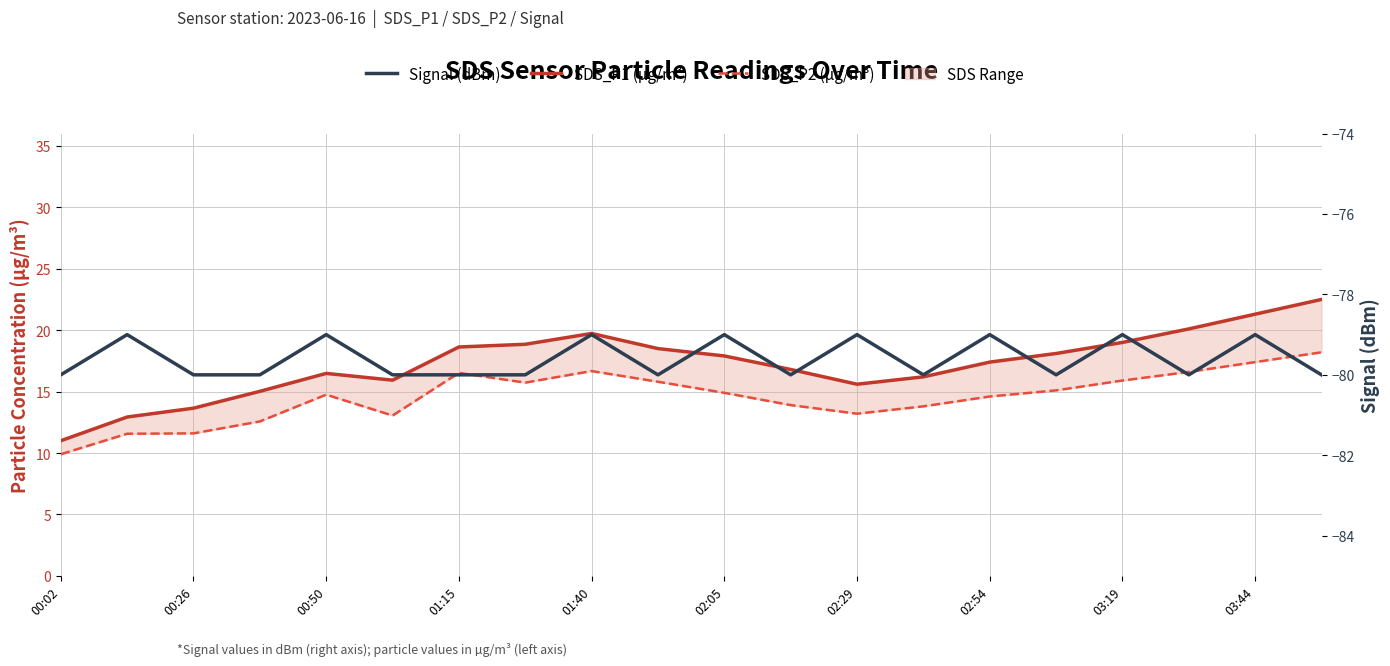

At which category is the sum across all series the highest?

19